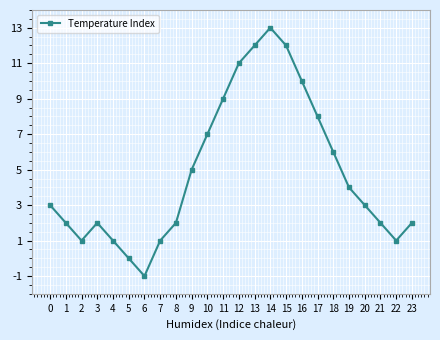

What is the change in value from 10 to 14?

+6